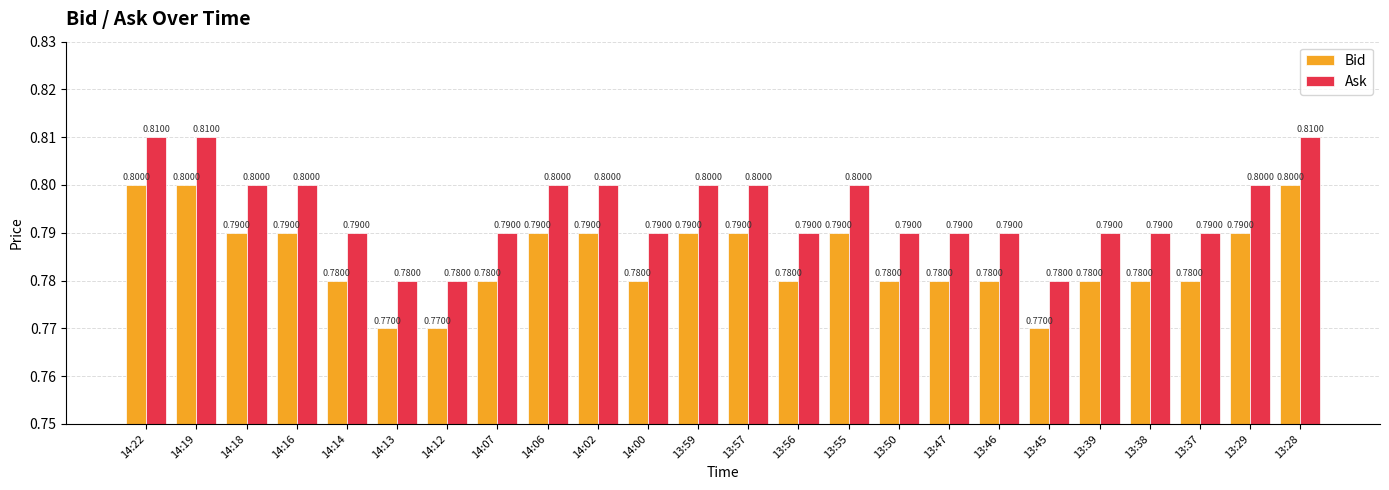

What is the lowest value of the Ask series?

0.8